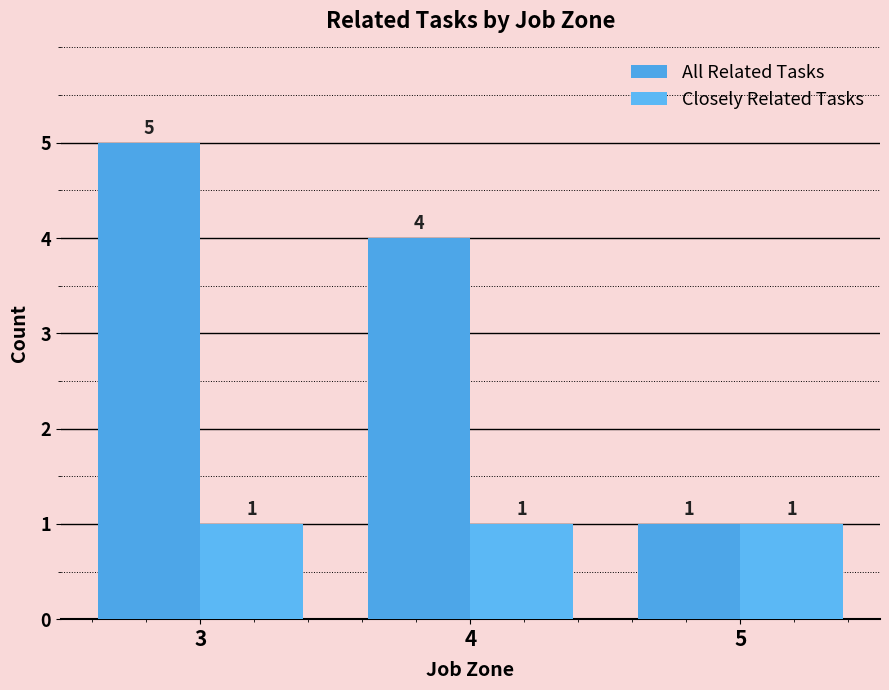

What is the value of the Closely Related Tasks bar at the 3rd from the left?

1